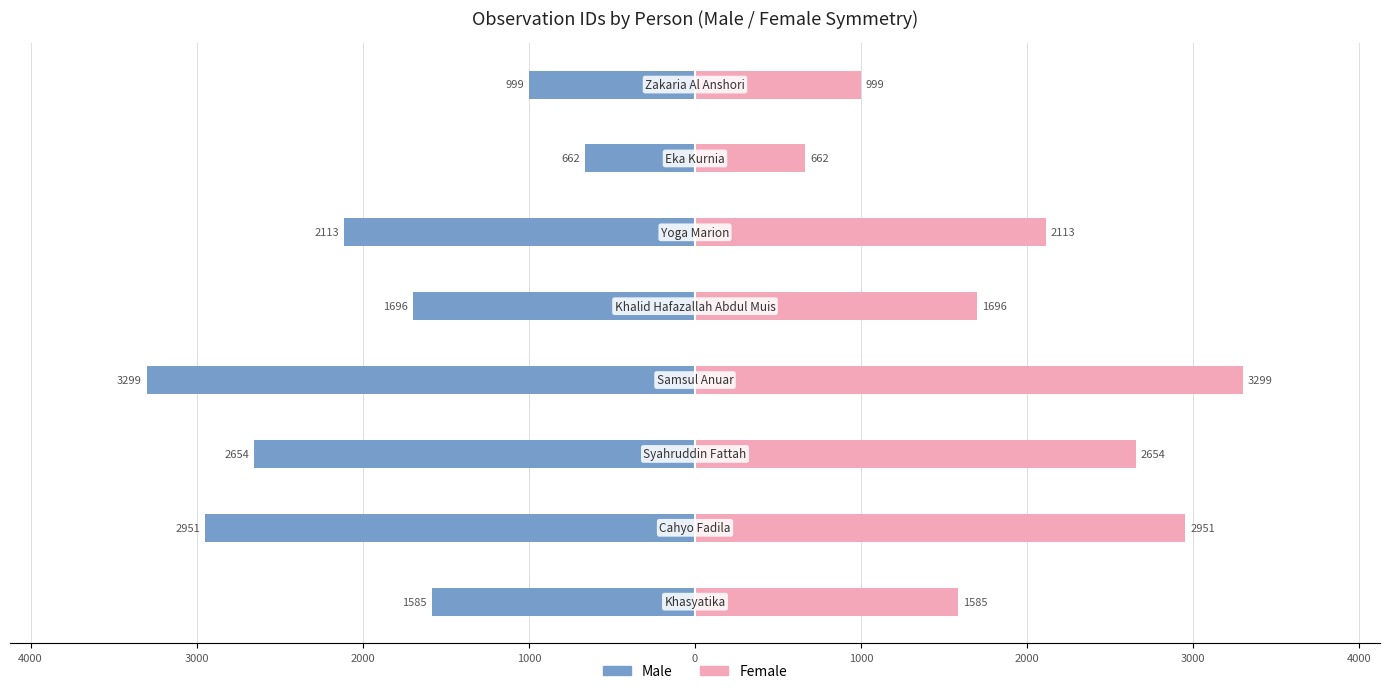

Rank the series by their average value, from highest to lowest.

Female, Male